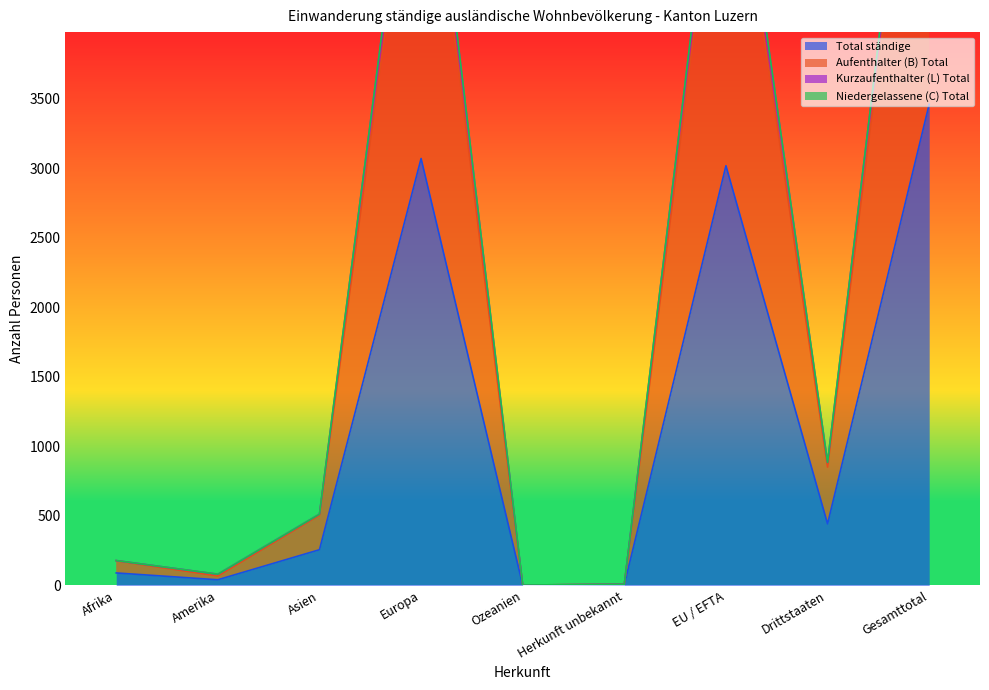

What is the minimum value for Niedergelassene (C) Total?

2